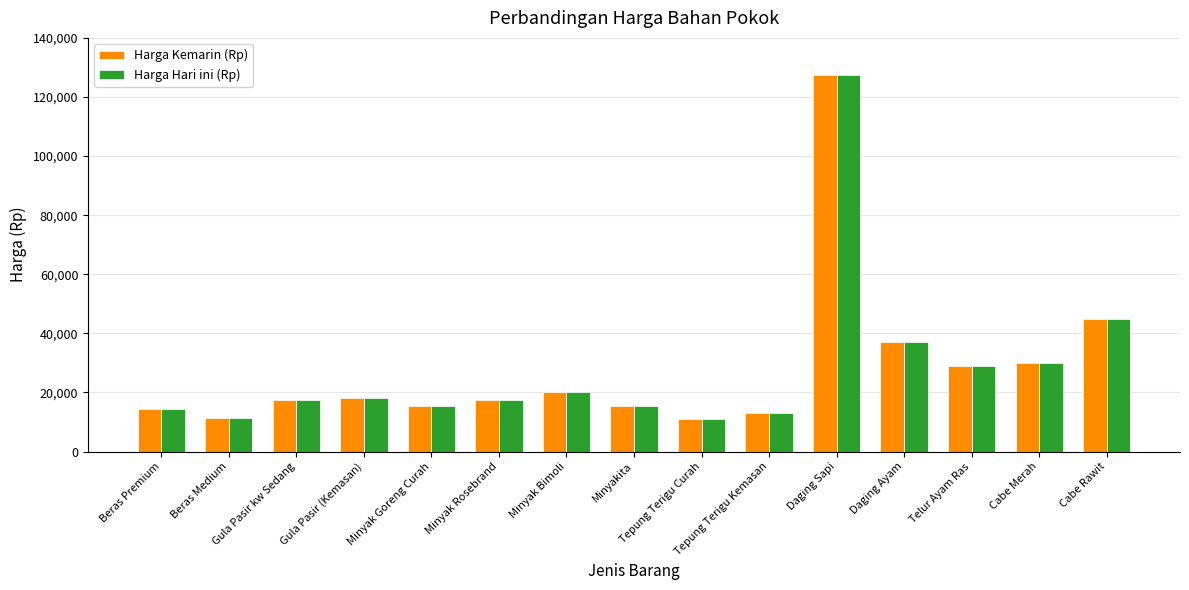

Is the value of Harga Kemarin (Rp) at Gula Pasir (Kemasan) greater than the value of Harga Hari ini (Rp) at Cabe Merah?

No